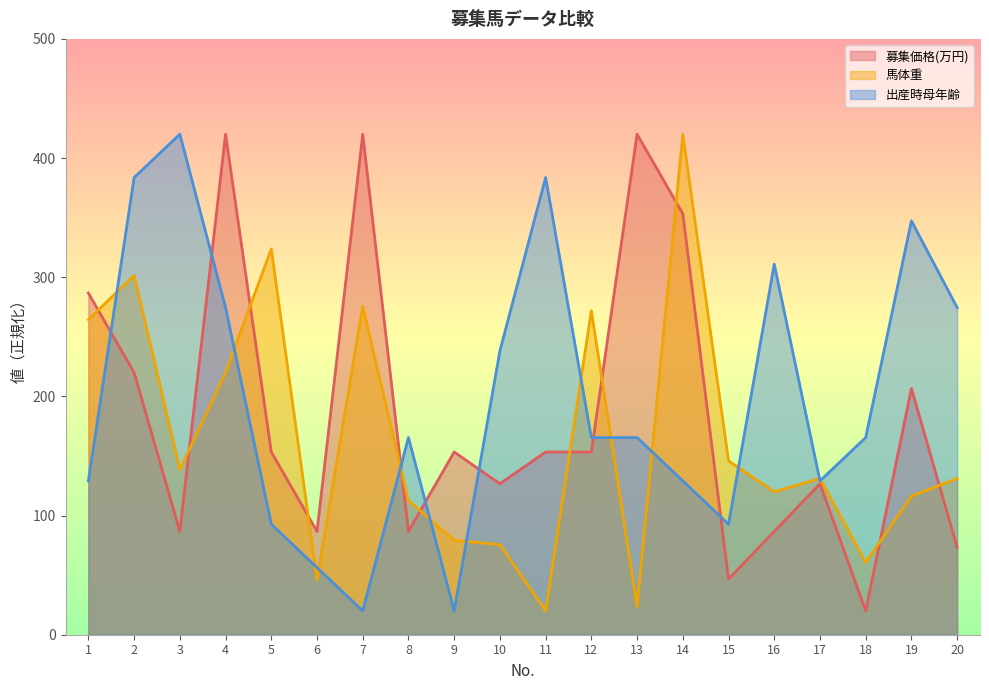

Rank the series at 18 from highest to lowest value.

出産時母年齢, 馬体重, 募集価格(万円)